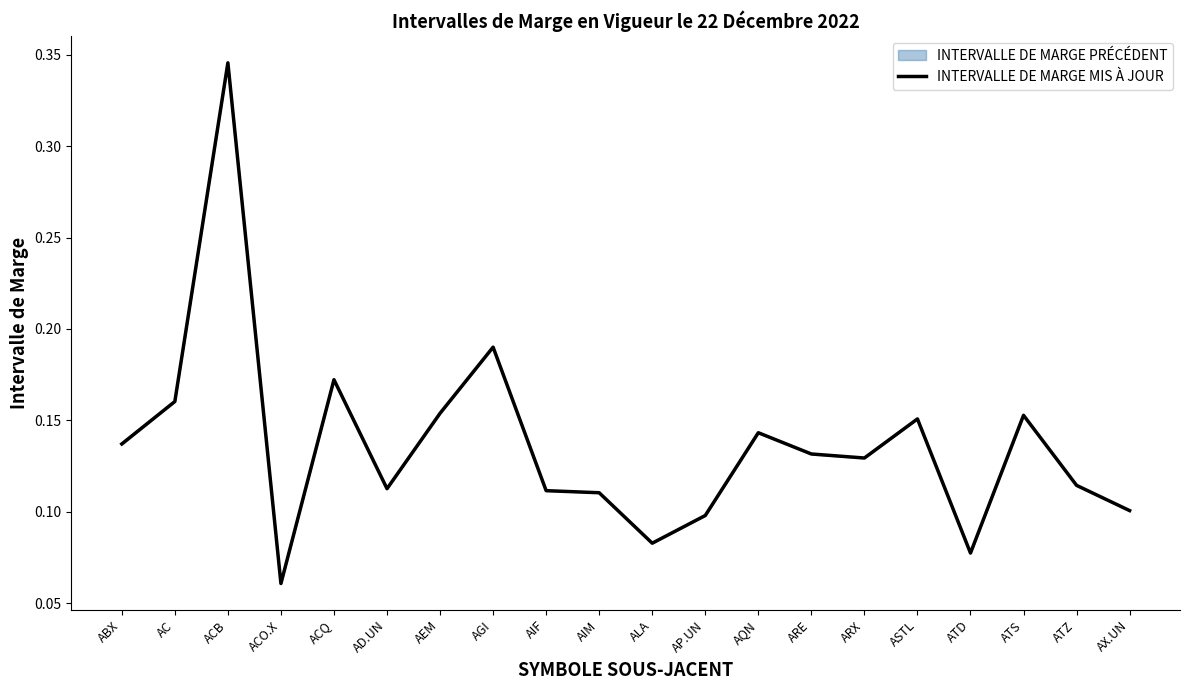

What is the label of the 8th point from the right?

AQN